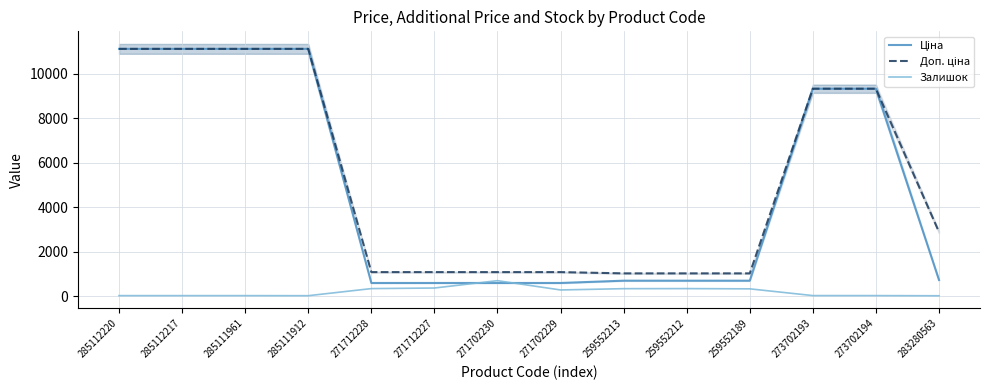

At which category is the sum across all series the highest?

285112220